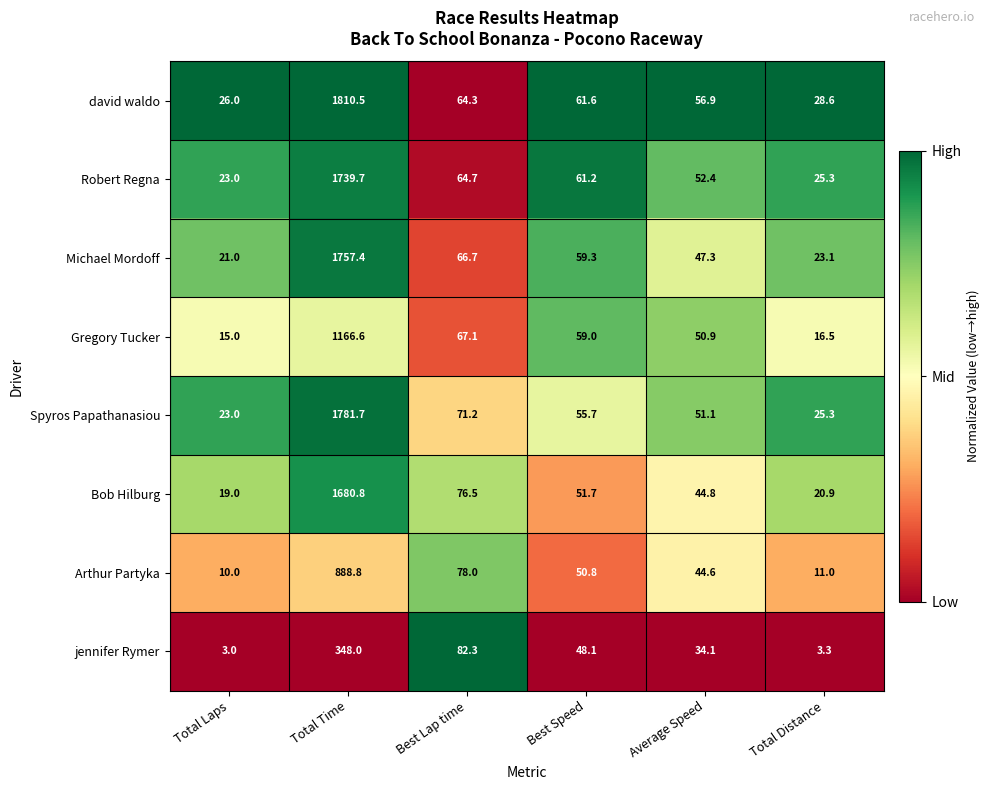

Which series has the largest total across all categories?

david waldo